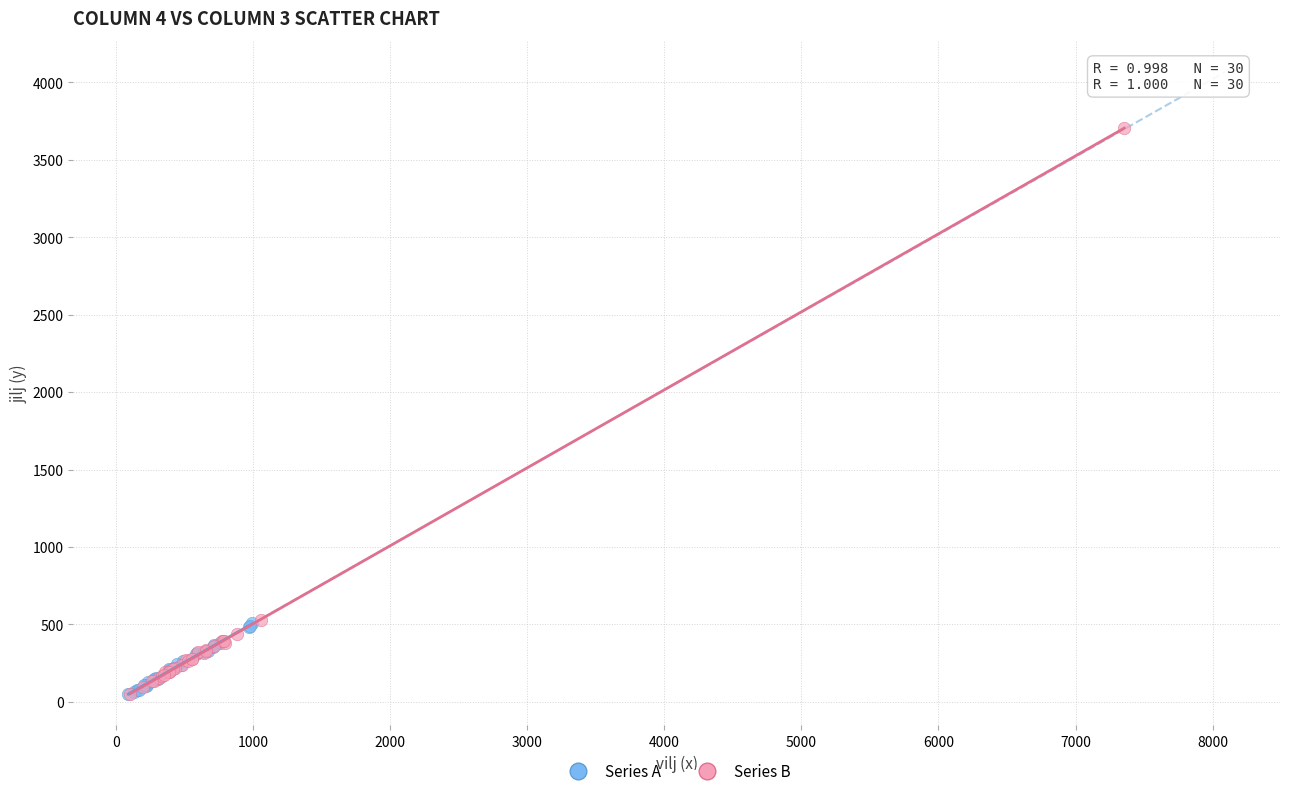

Which series has the widest spread of Y values?

Series B